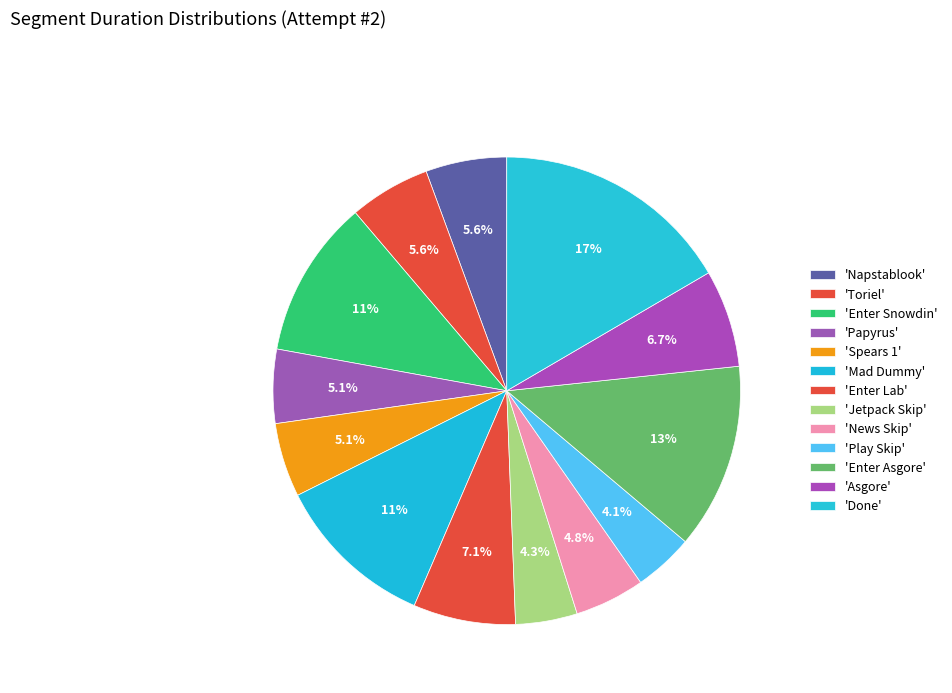

How many segments does this pie chart have?

13